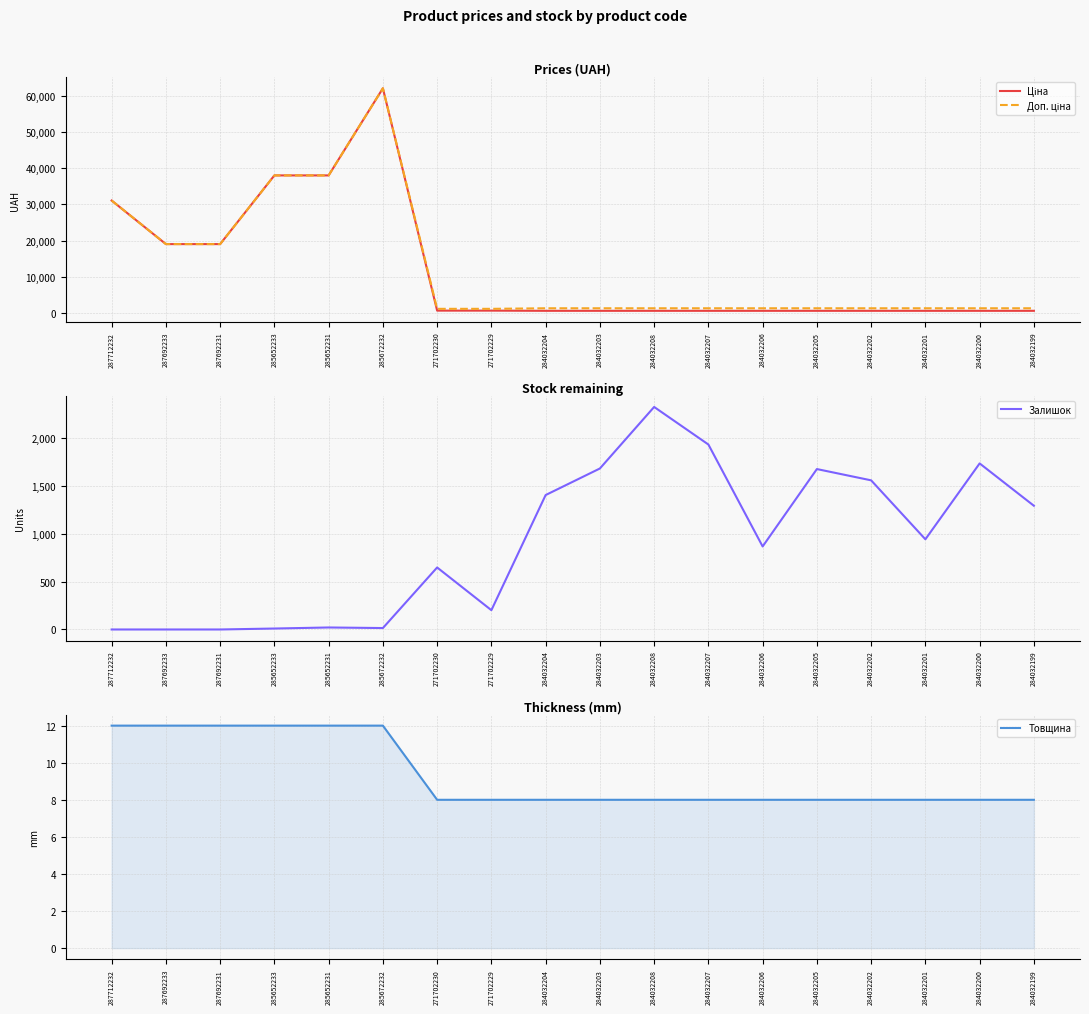

What is the maximum value for Товщина?

12